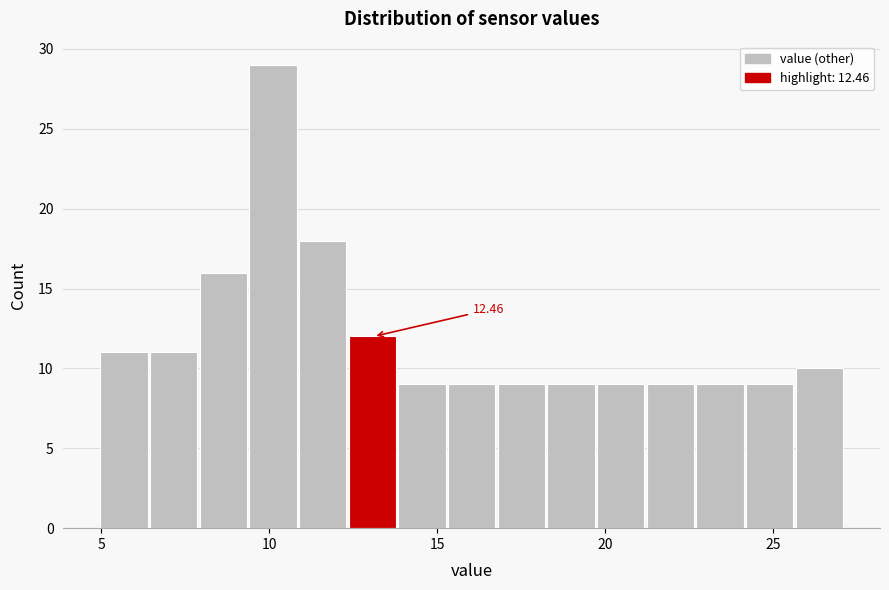

Around what value on the x-axis is the tallest bar? Give the approximate position of its centre, as read against the axis.

10.0